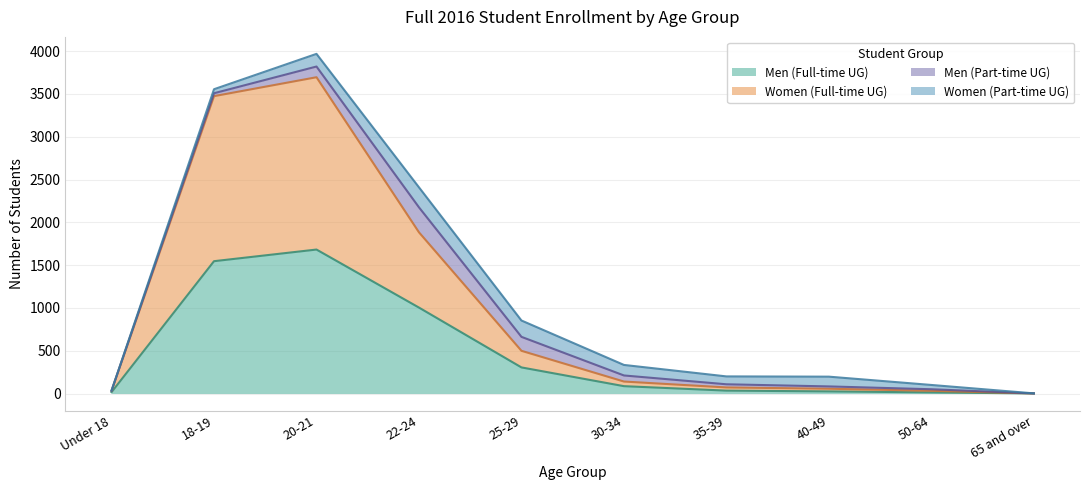

What is the maximum value for Men (Full-time UG)?

1682